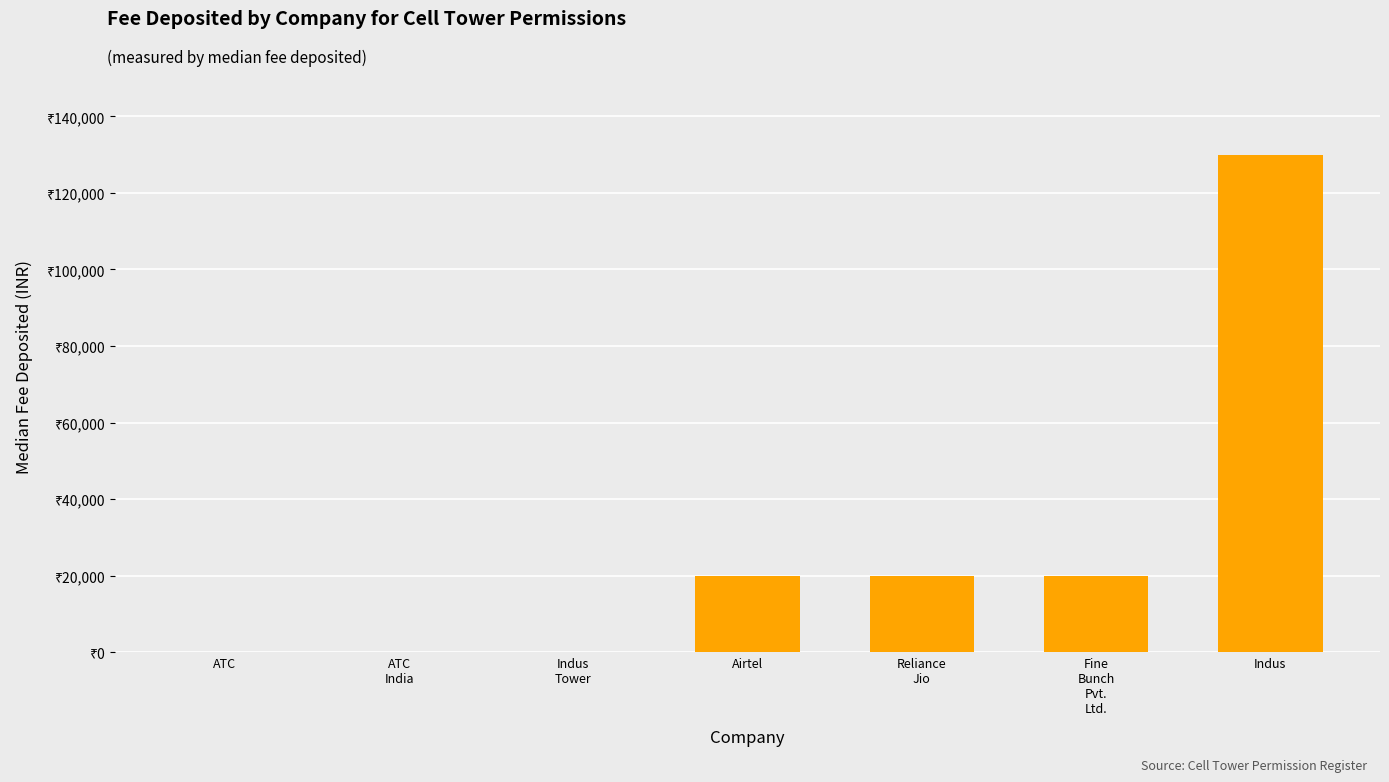

List the labels in order of value, largest first.

Indus, Airtel, Reliance
Jio, Fine
Bunch
Pvt.
Ltd., ATC, ATC
India, Indus
Tower